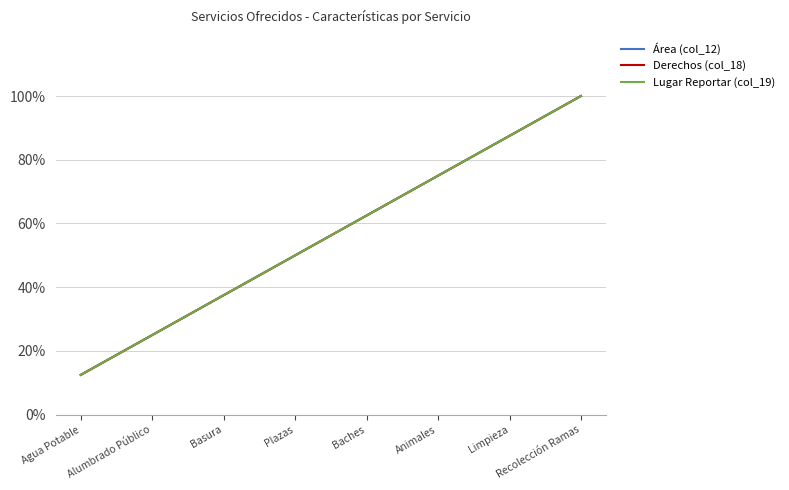

What is the value of the Derechos (col_18) point at the 5th from the left?

62.5